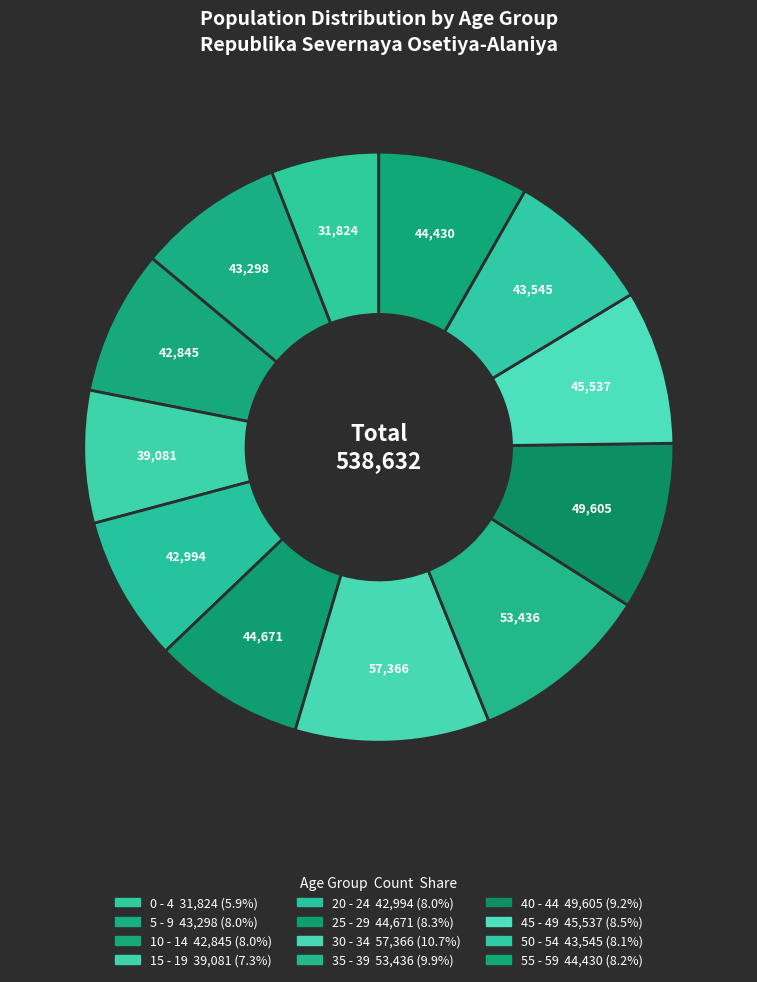

Is 10 - 14 the majority of the pie?

No